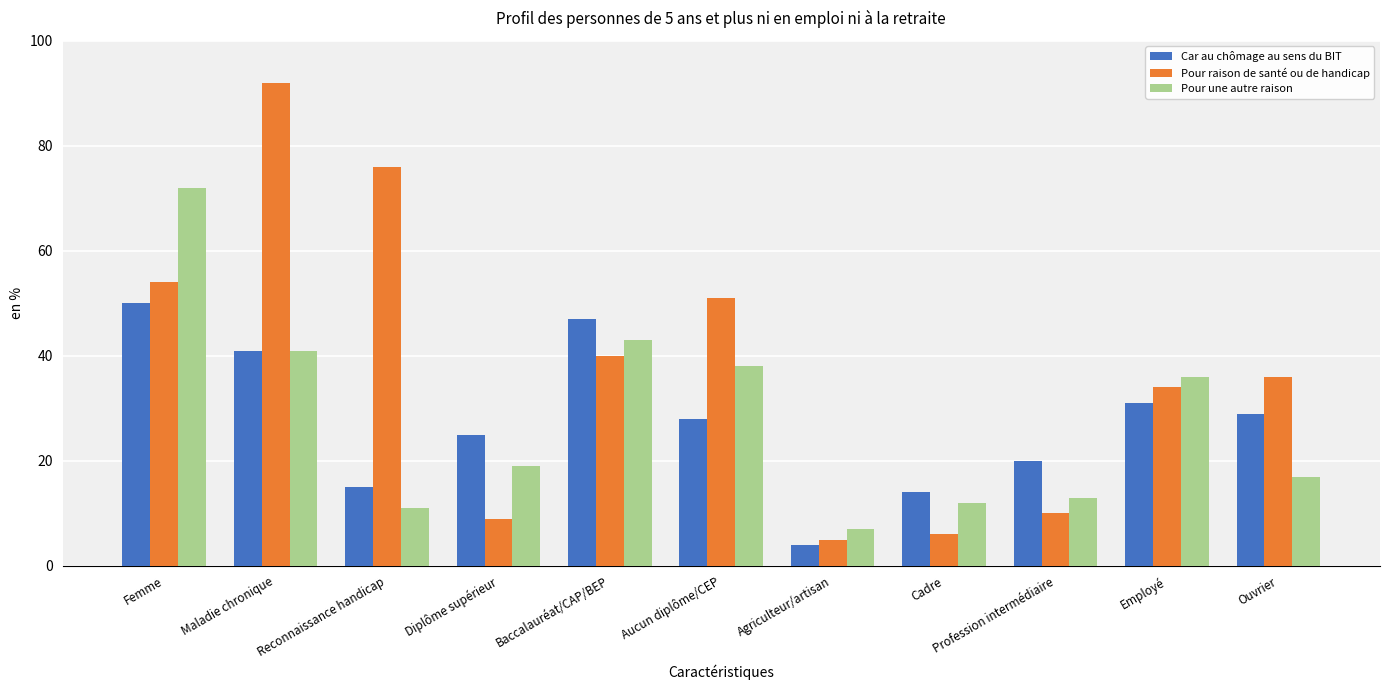

How many data points in Car au chômage au sens du BIT are less than 28?

5